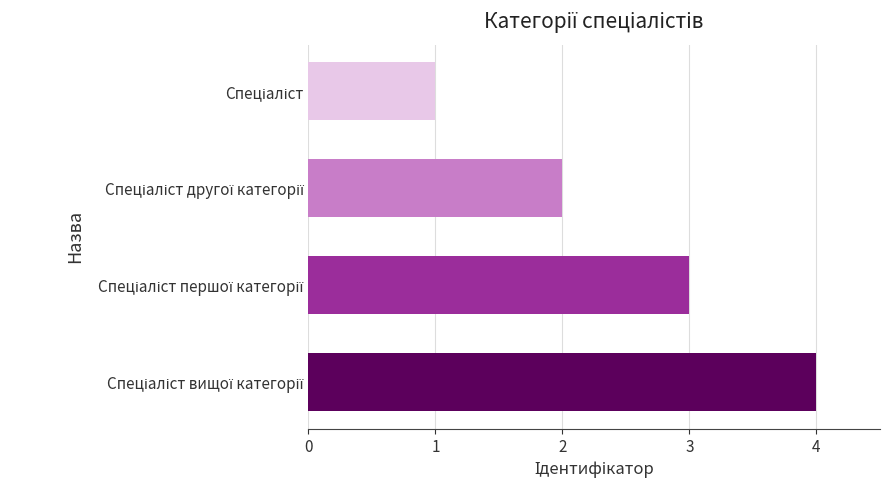

What is the difference between the maximum and minimum values?

3